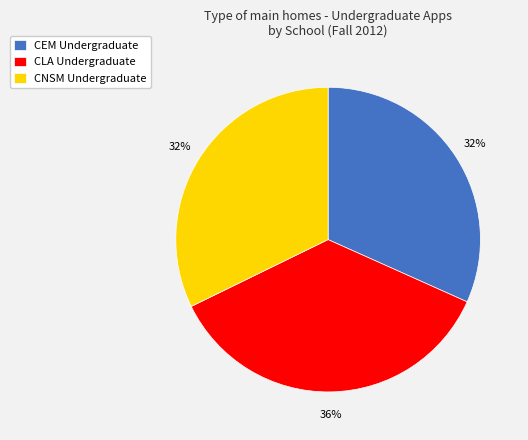

How many slices are in this pie chart?

3